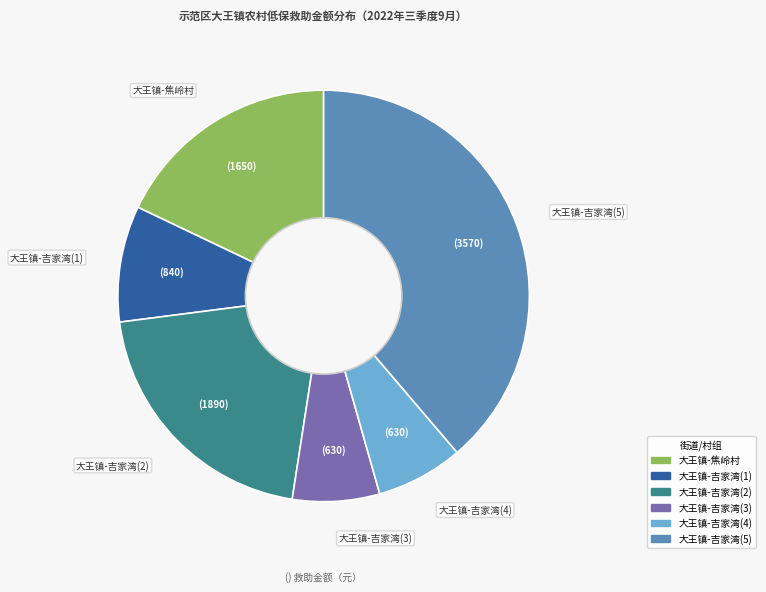

Does any single category account for the majority?

No